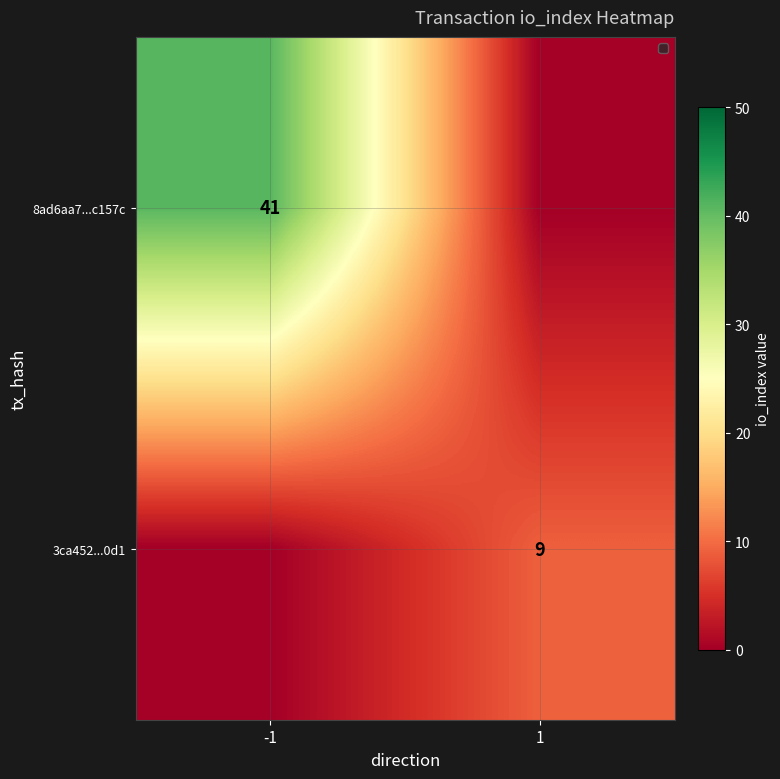

How many categories are shown in the chart?

2